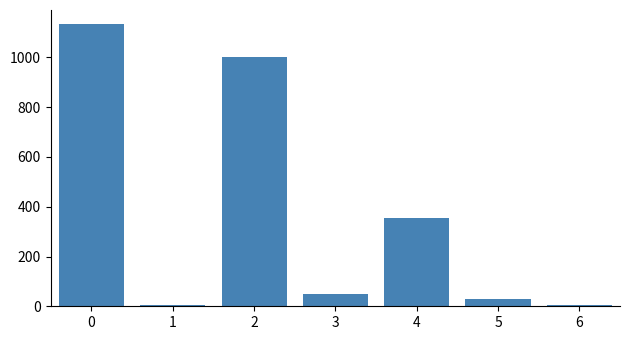

What is the value of the 5th bar from the left?

354